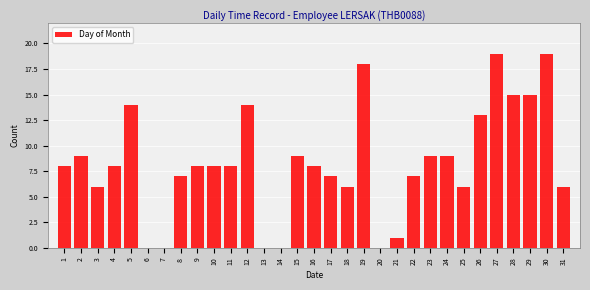

Is it true that the value at 7 is -13?

False